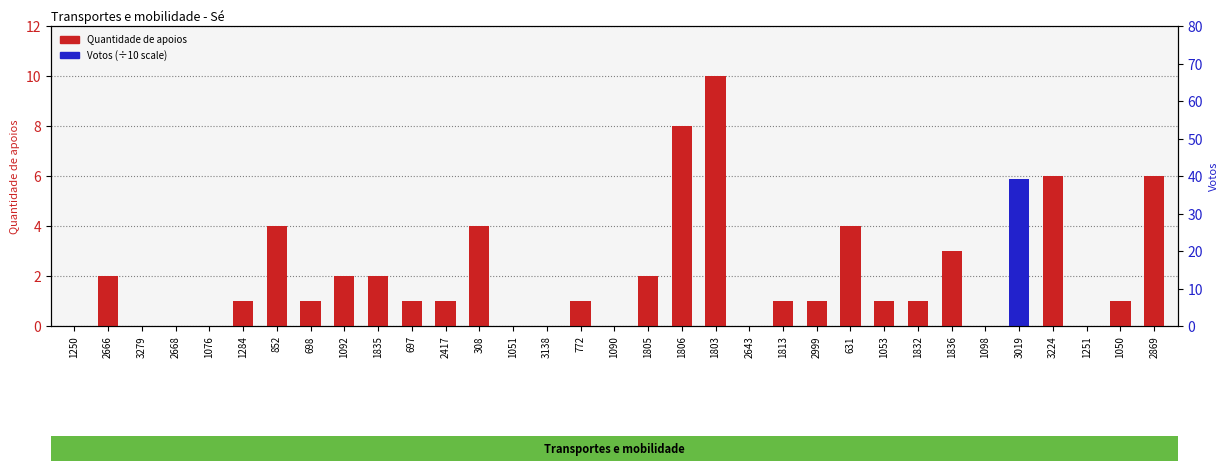

Which series has the largest total across all categories?

Quantidade de apoios